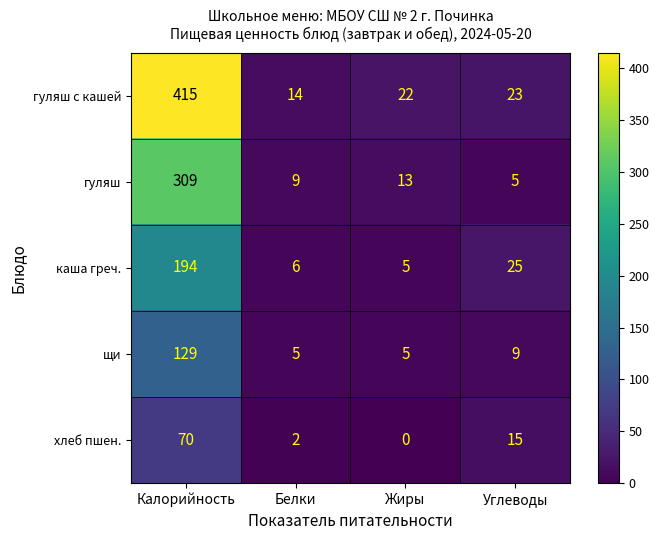

What is the difference between the maximum and minimum values in the щи series?

124